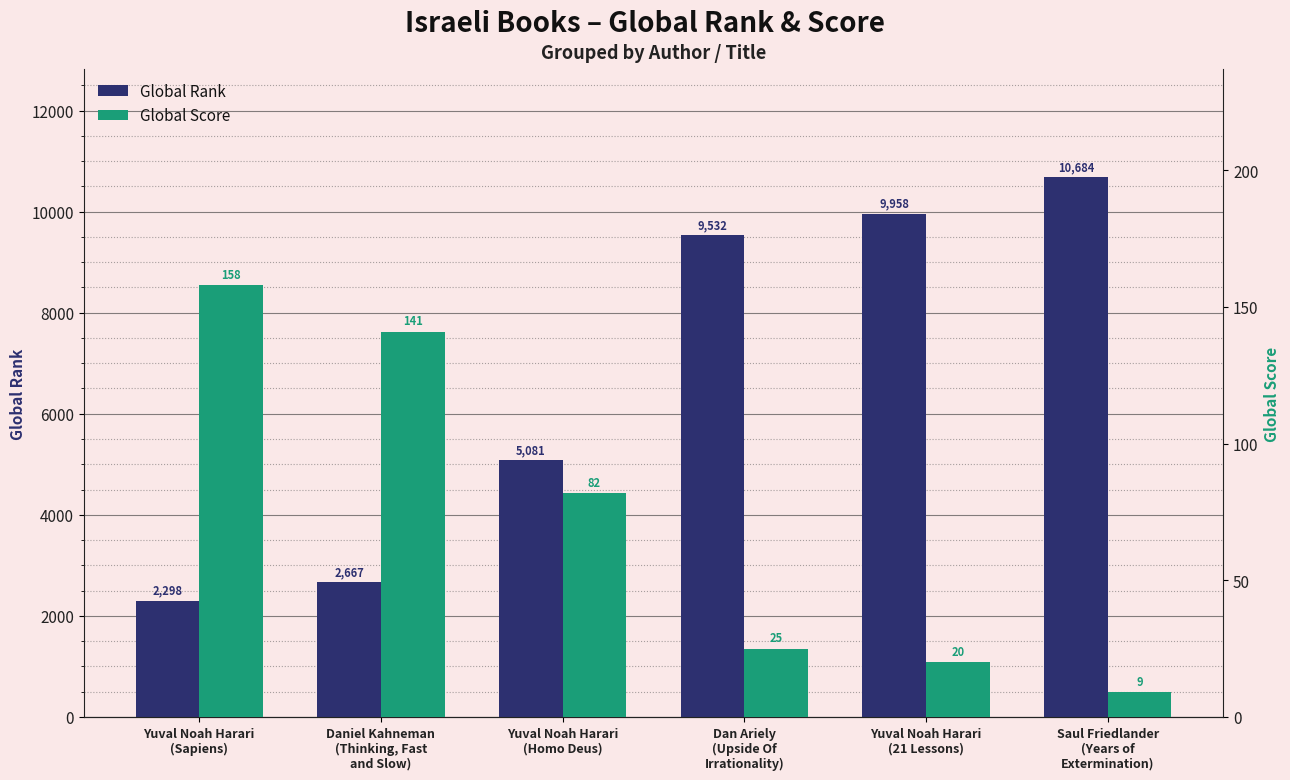

Are the bars horizontal?

No